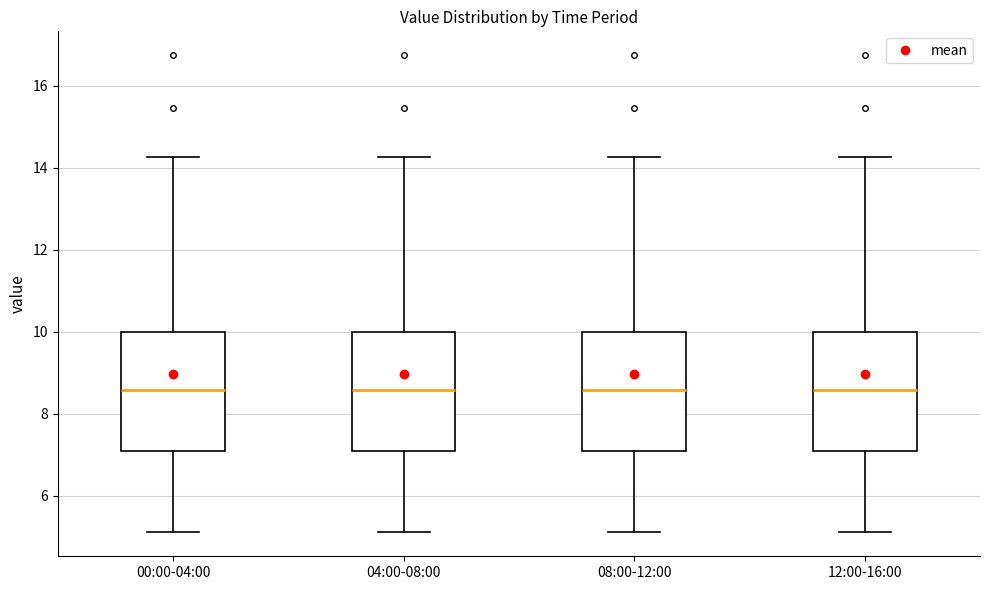

Reading left to right, transcribe this box plot: for each box, give where its median line is, the range the box spans, and where its two whiskers end, as read against the y-axis. The values are not printed on the chart, so give them approximately, as read against the axis.

00:00-04:00: median 8.6, box 7.0 to 10.0, whiskers 5.2 to 14.2
04:00-08:00: median 8.6, box 7.0 to 10.0, whiskers 5.2 to 14.2
08:00-12:00: median 8.6, box 7.0 to 10.0, whiskers 5.2 to 14.2
12:00-16:00: median 8.6, box 7.0 to 10.0, whiskers 5.2 to 14.2